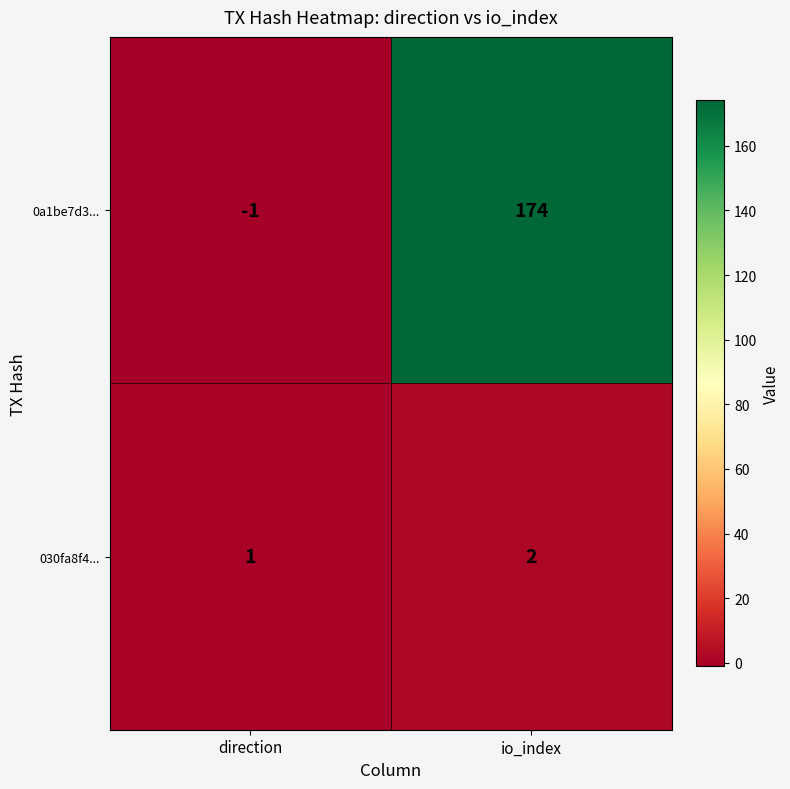

Which series has the largest range (max minus min)?

0a1be7d3...